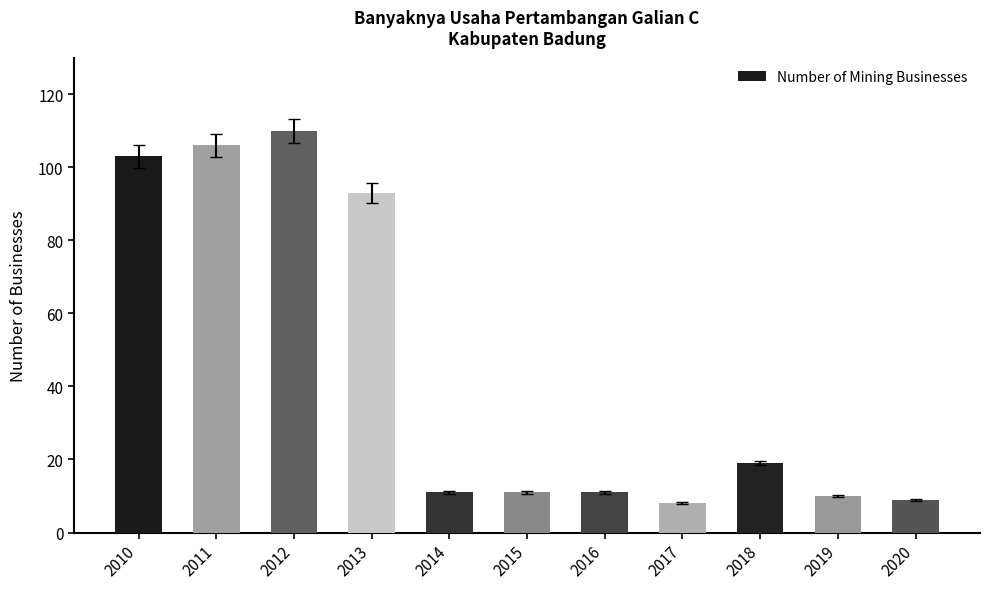

Between 2015 and 2012, which is larger?

2012